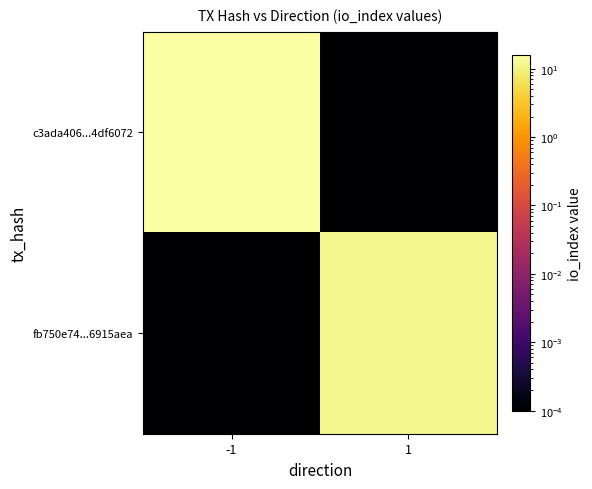

Which series has the largest range (max minus min)?

c3ada406...4df6072